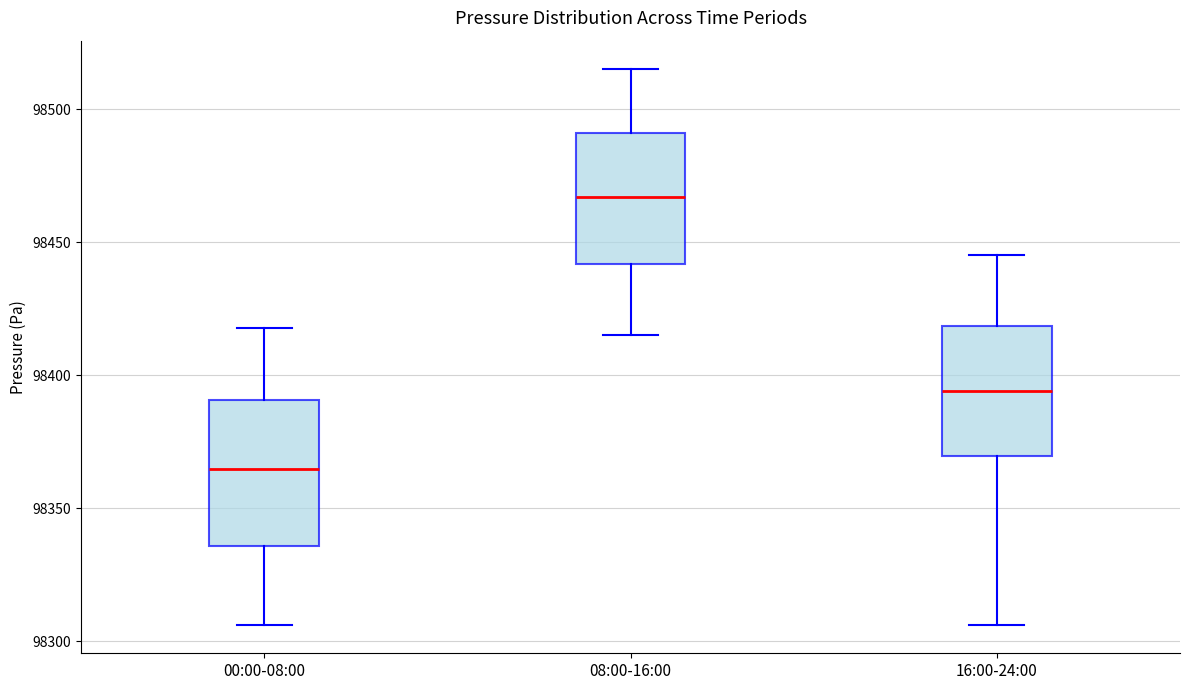

Which box's median line is the lowest?

00:00-08:00